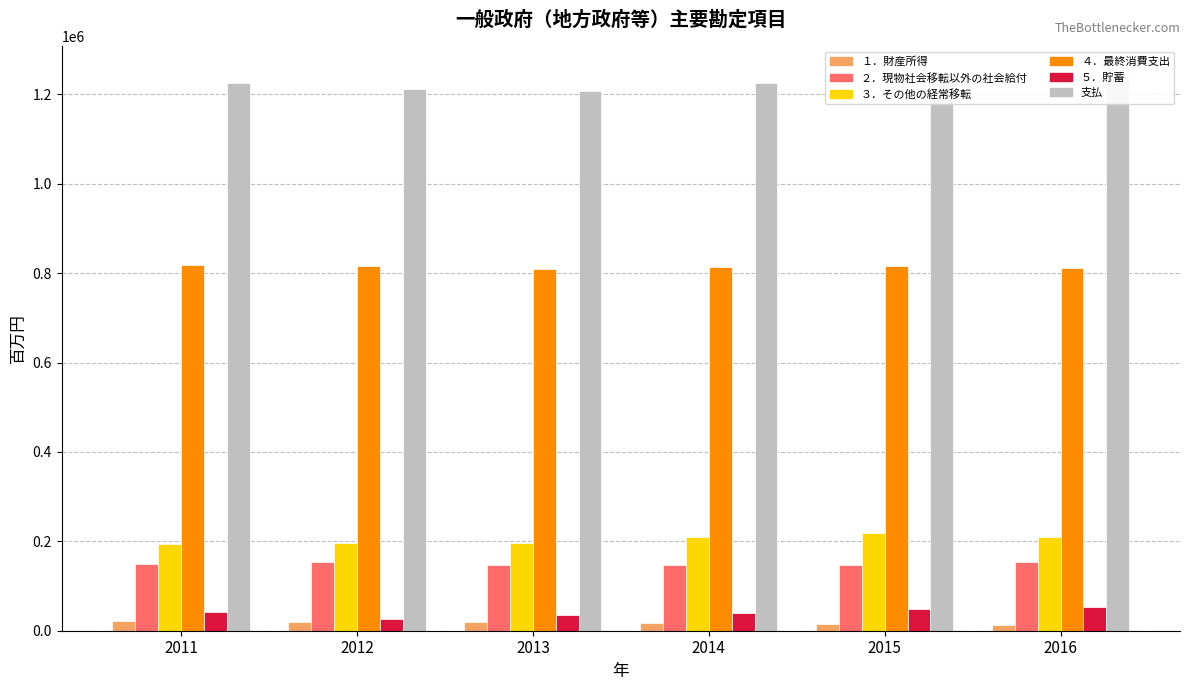

What is the maximum value for 支払?

1245442